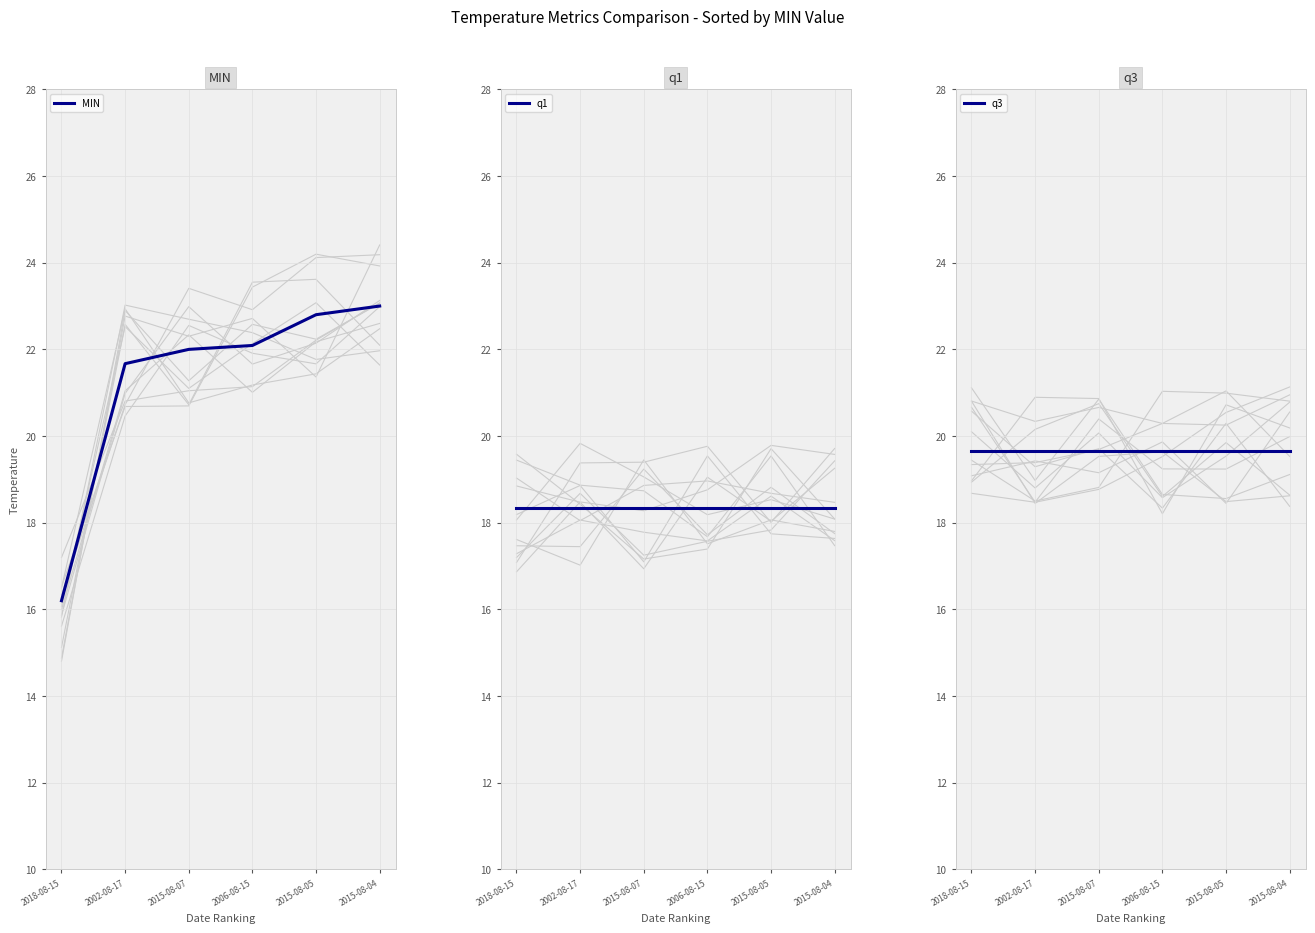

What is the difference between the highest and lowest values at 2002-08-17?

3.3